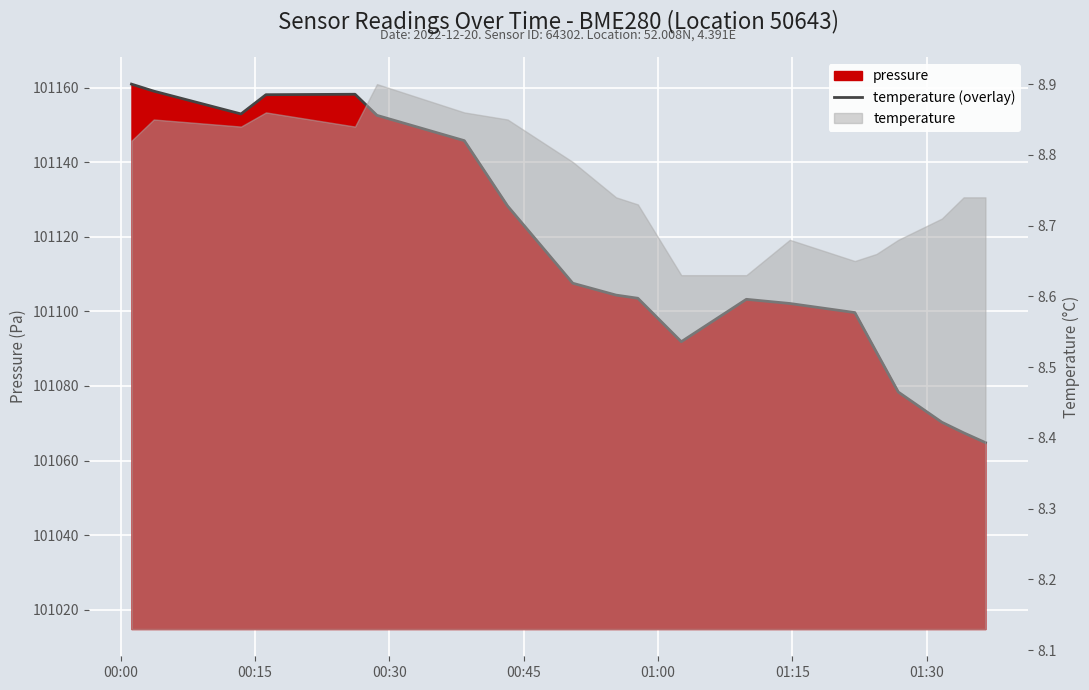

How many points are higher than both their immediate neighbors (excluding endpoints)?

2